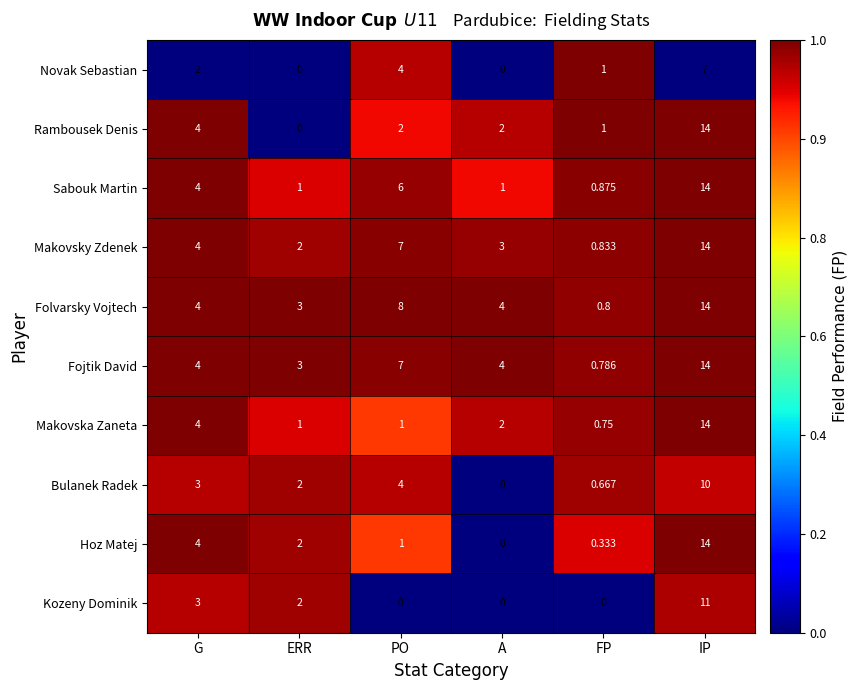

Where is Makovska Zaneta nearest to the value 7?

G